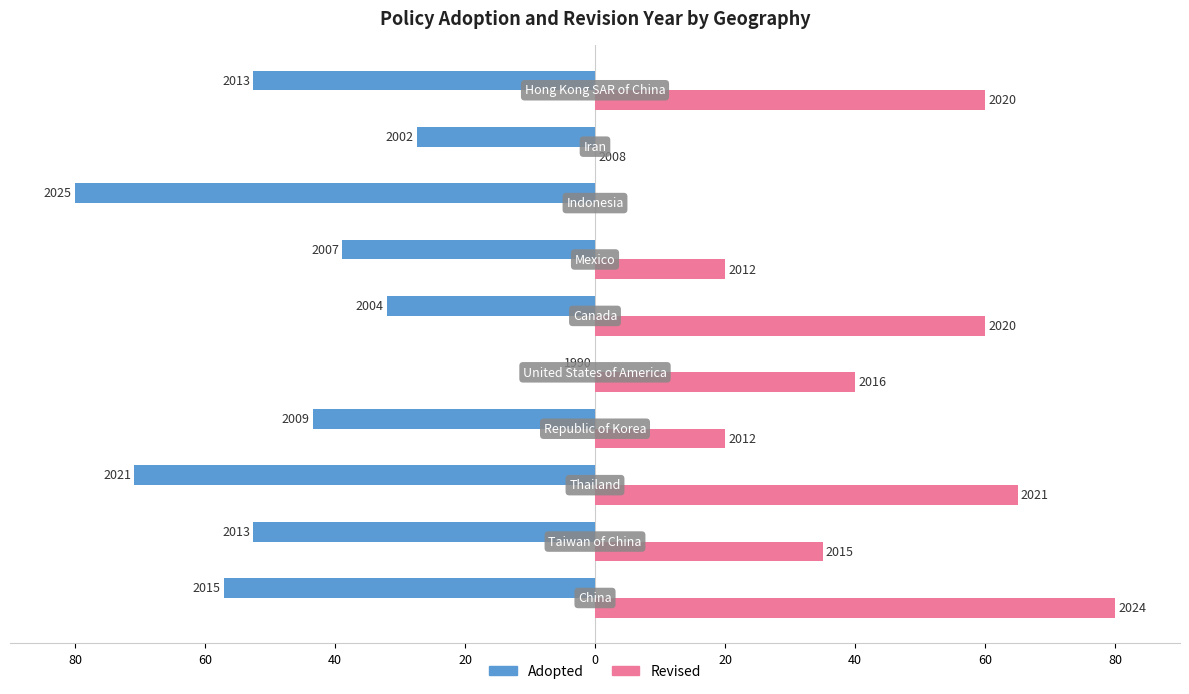

What are all the series names shown in the legend?

Adopted, Revised